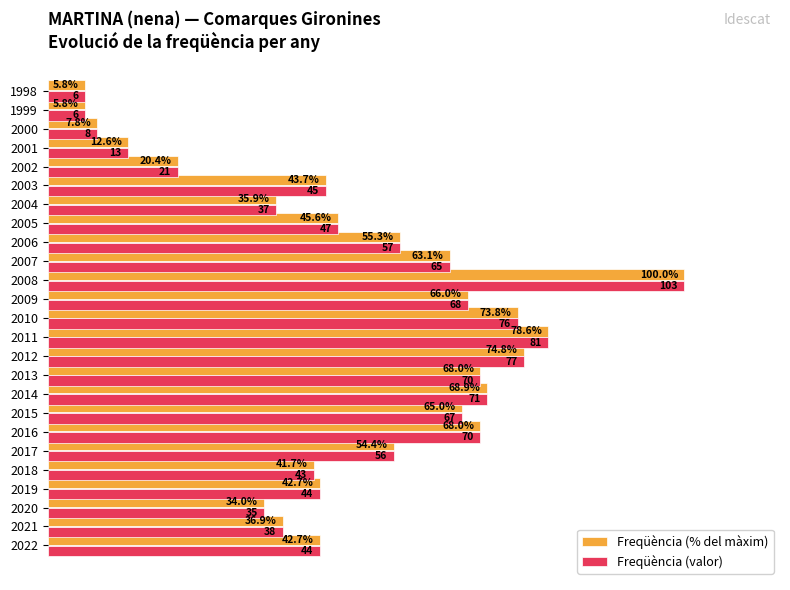

Is the value of Freqüència (% del màxim) at 2020 greater than the value of Freqüència (valor) at 2017?

No